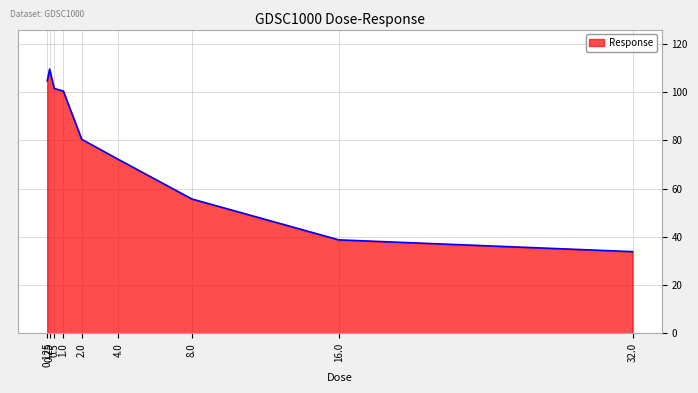

What is the greatest value displayed?

109.6